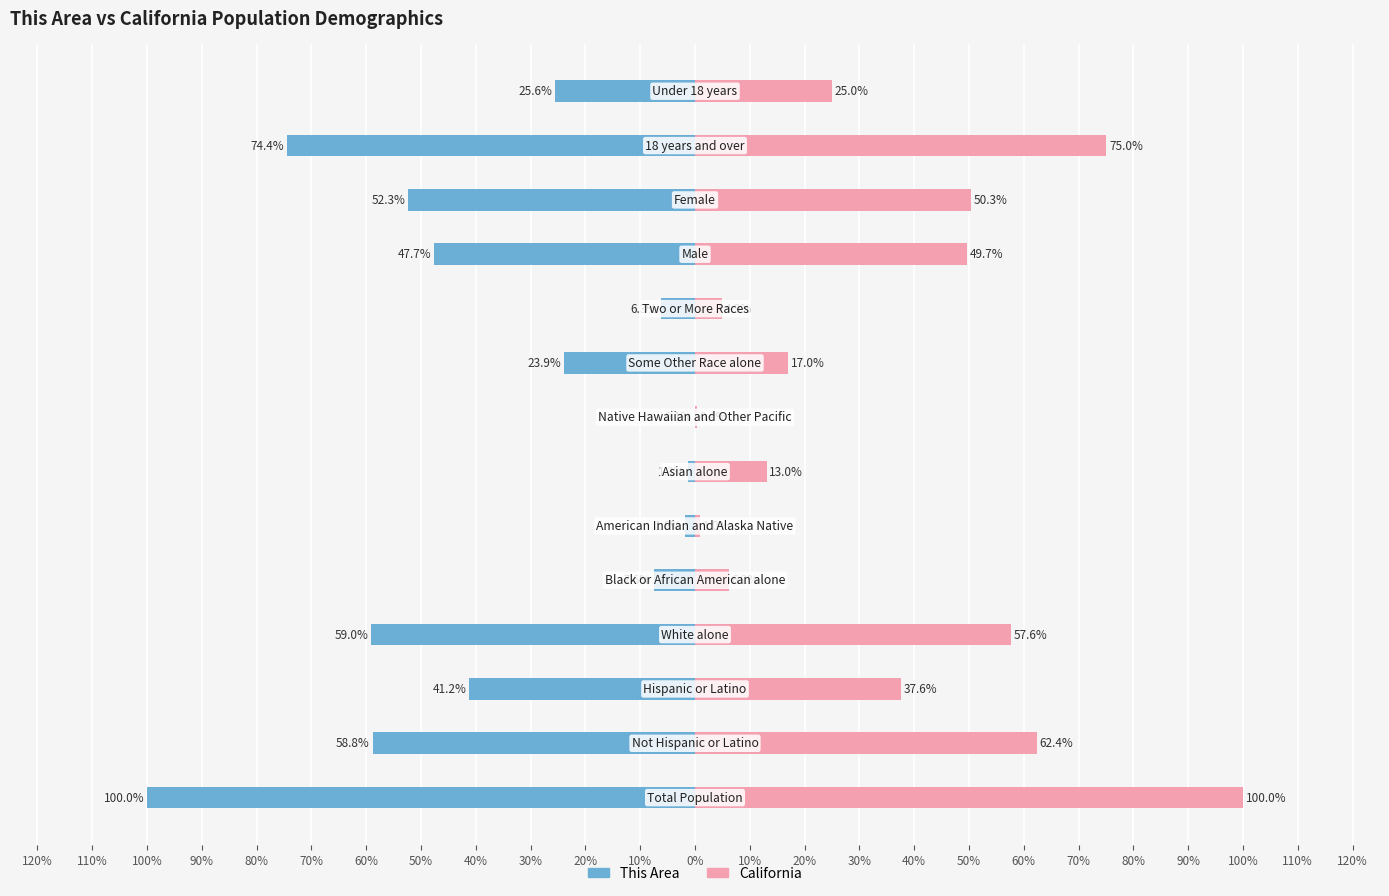

Is it true that This Area equals -9.6 at 100%?

False